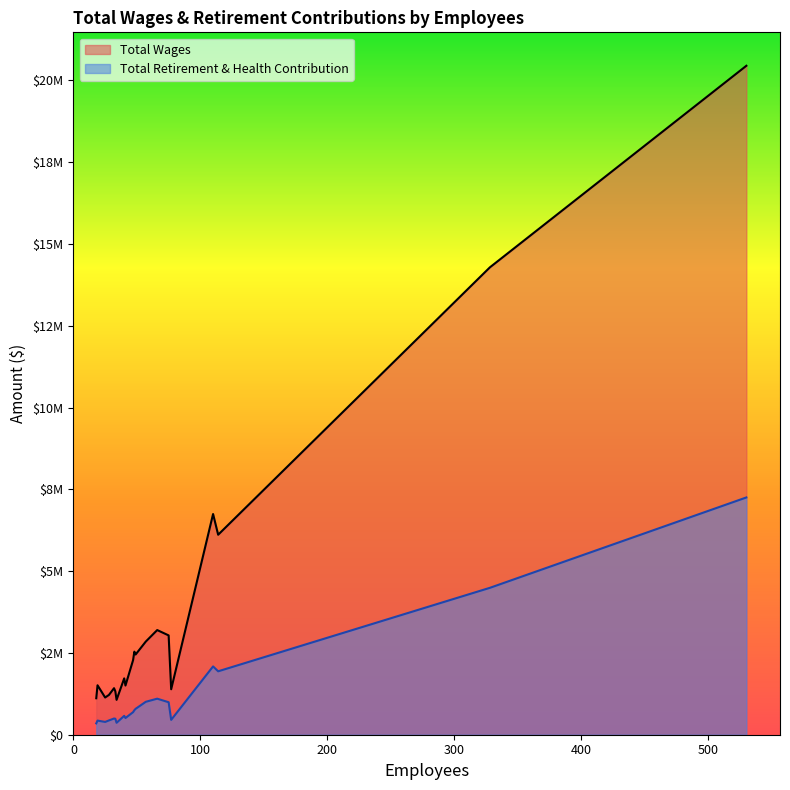

Is it true that Total Retirement & Health Contribution equals 346859 at Public Defender?

True